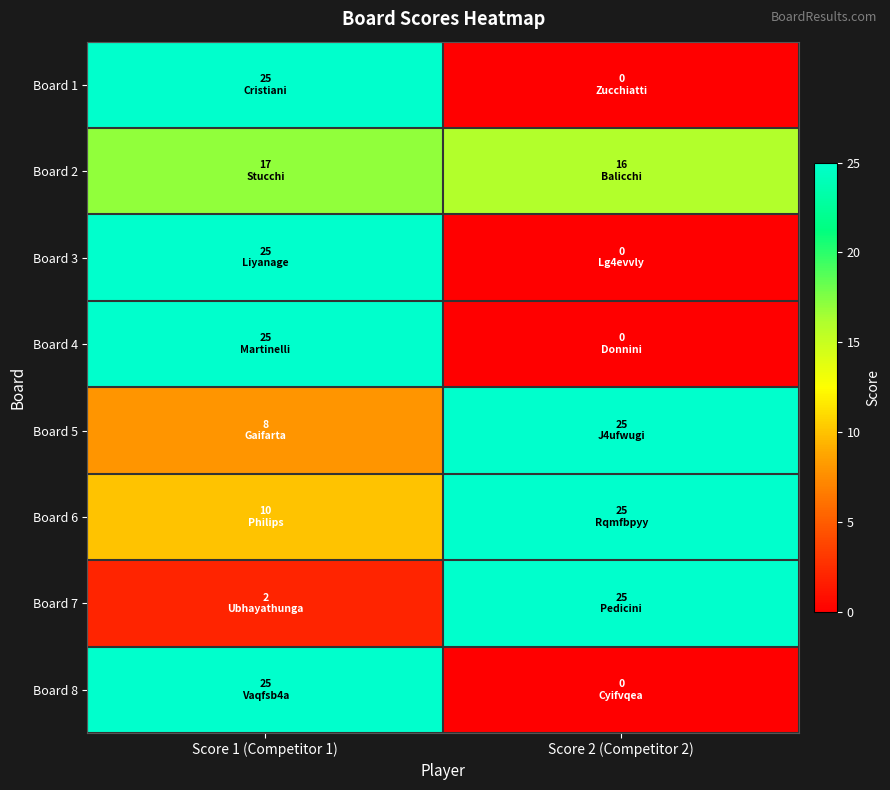

Which has a higher value, Score 1 (Competitor 1) or Score 2 (Competitor 2)?

Score 1 (Competitor 1)